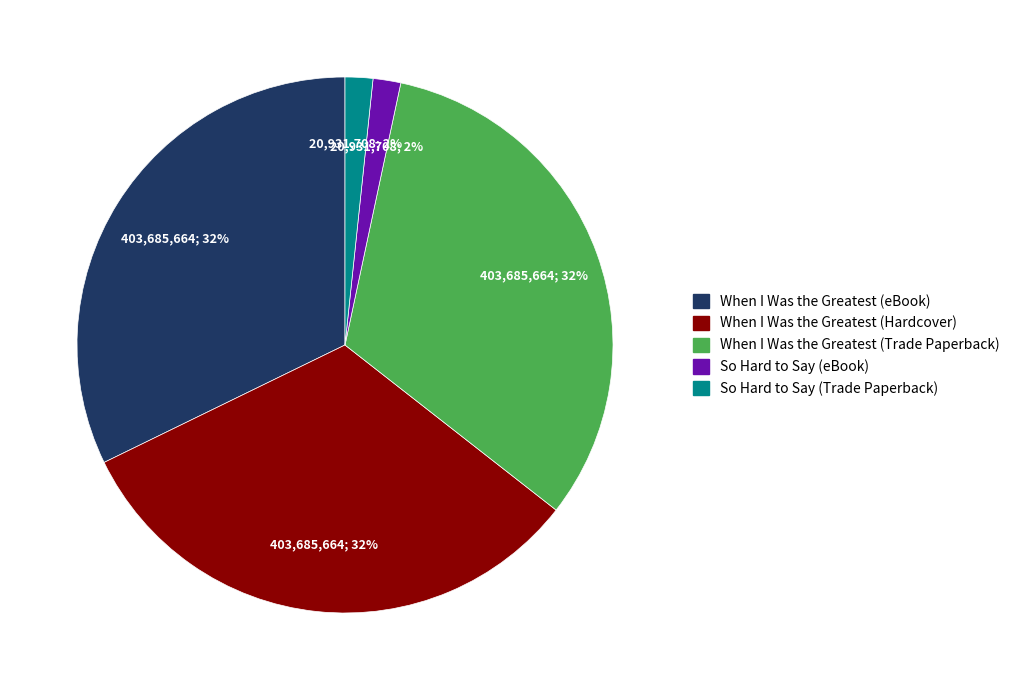

What is the ratio of the value at When I Was the Greatest (eBook) to the value at When I Was the Greatest (Hardcover)?

1.0